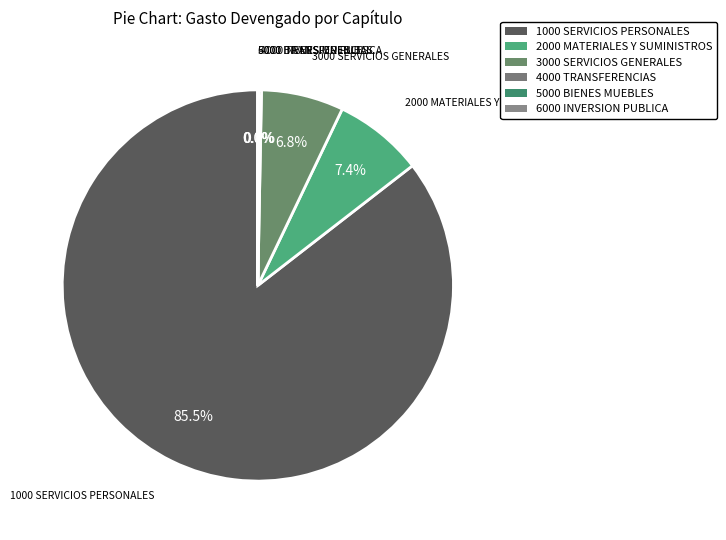

Which slice represents more than half of the pie?

1000 SERVICIOS PERSONALES